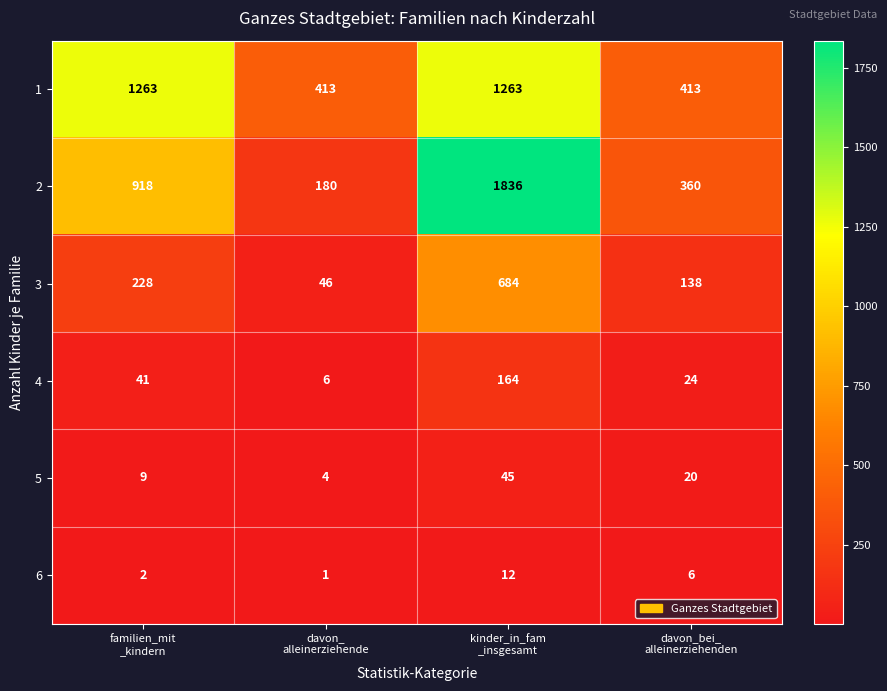

Rank the series by their maximum value, from lowest to highest.

6, 5, 4, 3, 1, 2